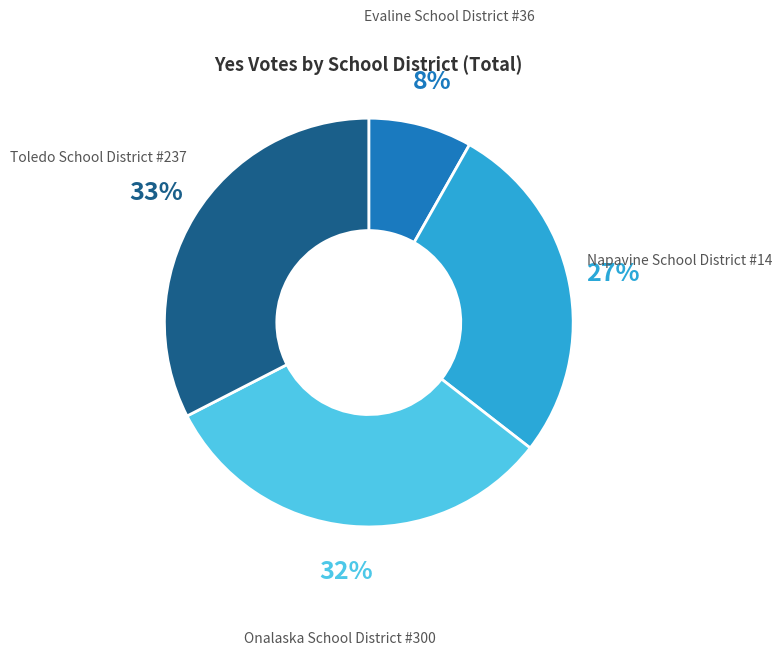

Is there any slice that represents more than half of the pie?

No